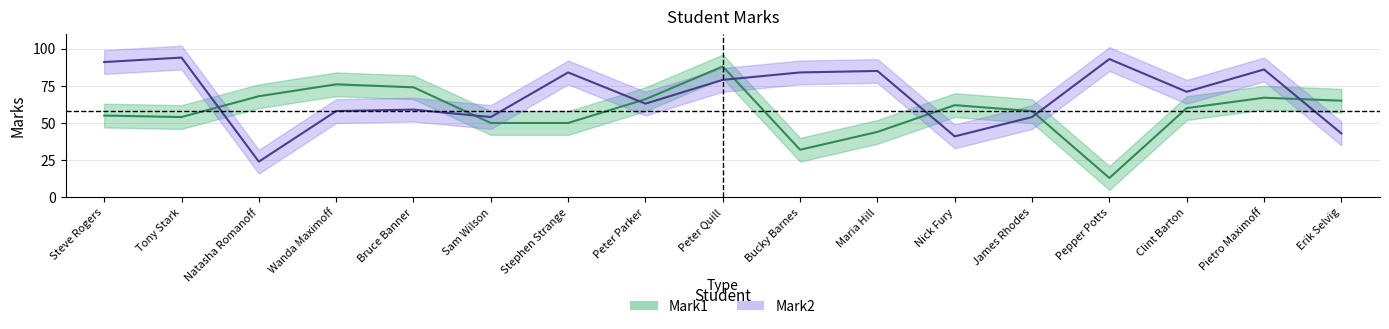

Reading left to right, list all the values displayed in this chart.

Mark1: 55	54	68	76	74	50	50	66	88	32	44	62	58	13	60	67	65
Mark2: 91	94	24	58	59	54	84	63	79	84	85	41	54	93	71	86	43